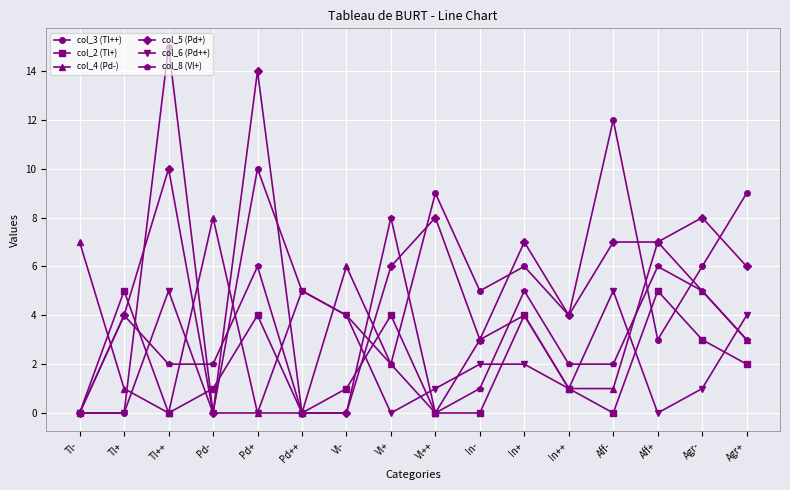

Where is col_2 (Tl+) nearest to the value 2?

Agr+